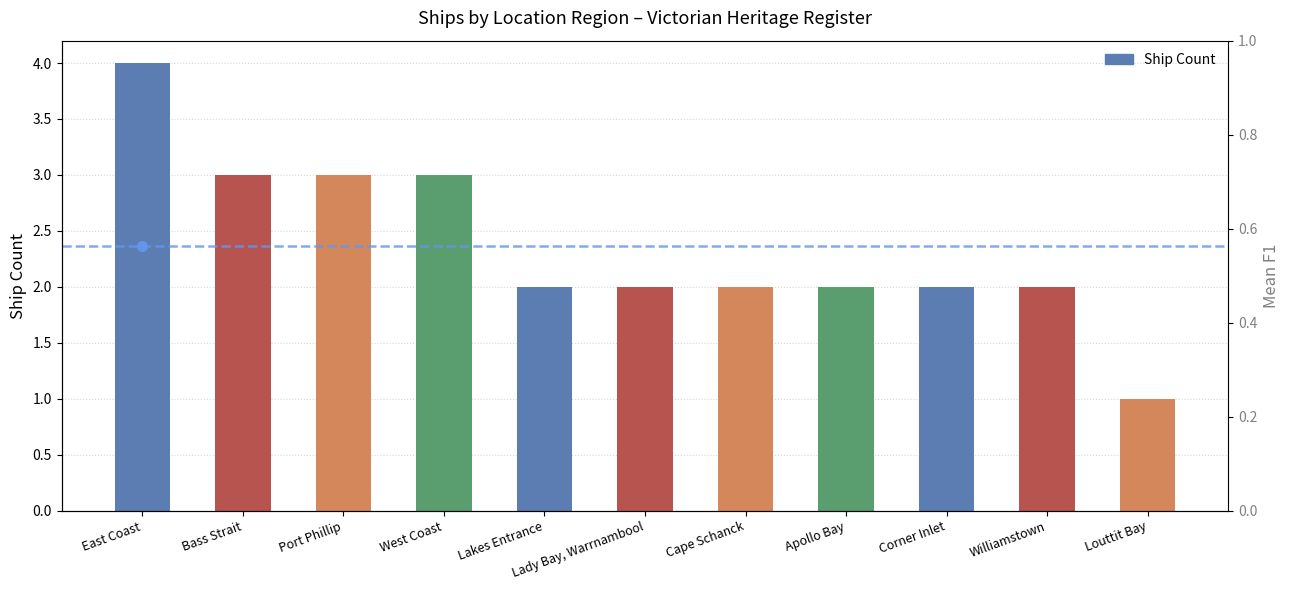

How many bars are there in total?

11